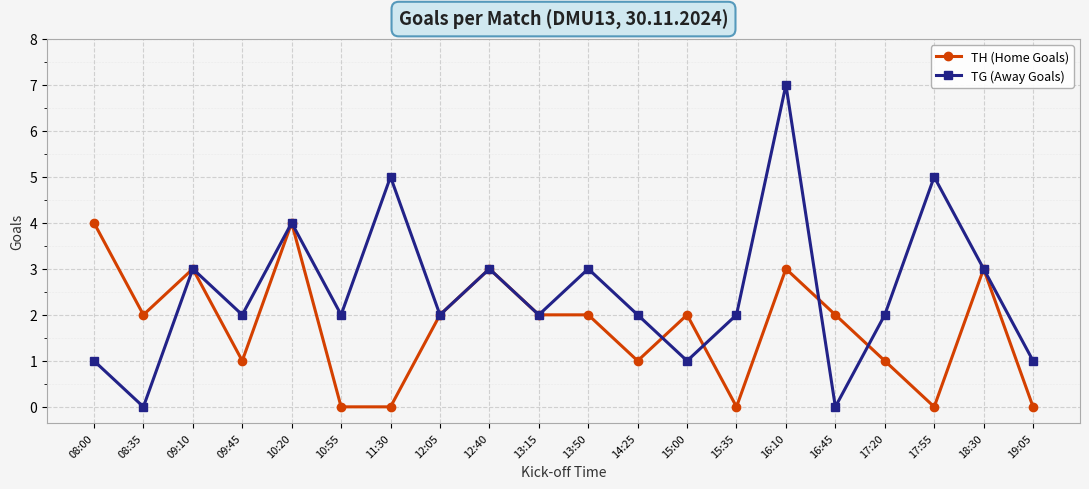

What is the greatest value displayed?

7